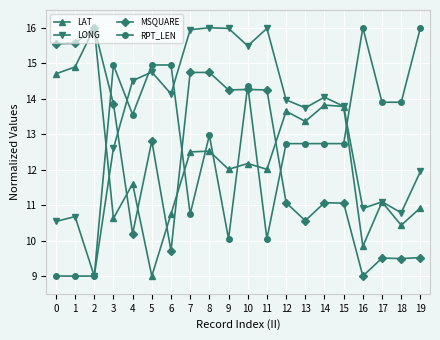

What is the difference between the LONG values at 18 and 14?

3.3